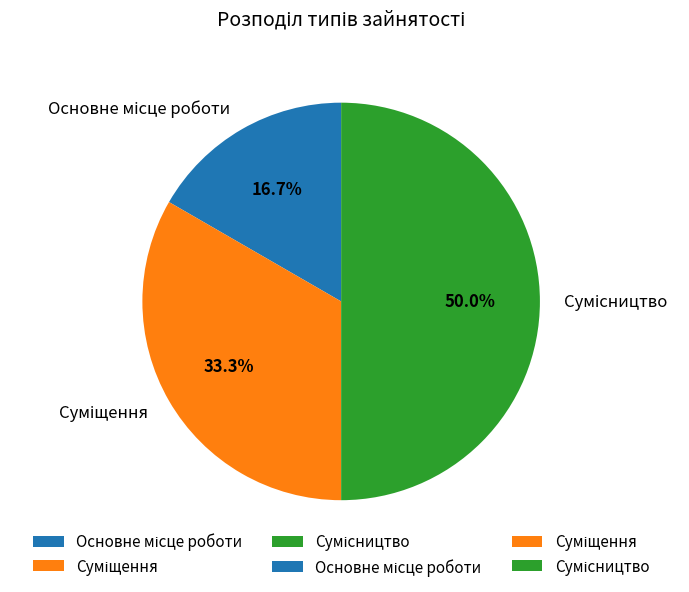

How many segments does this pie chart have?

3